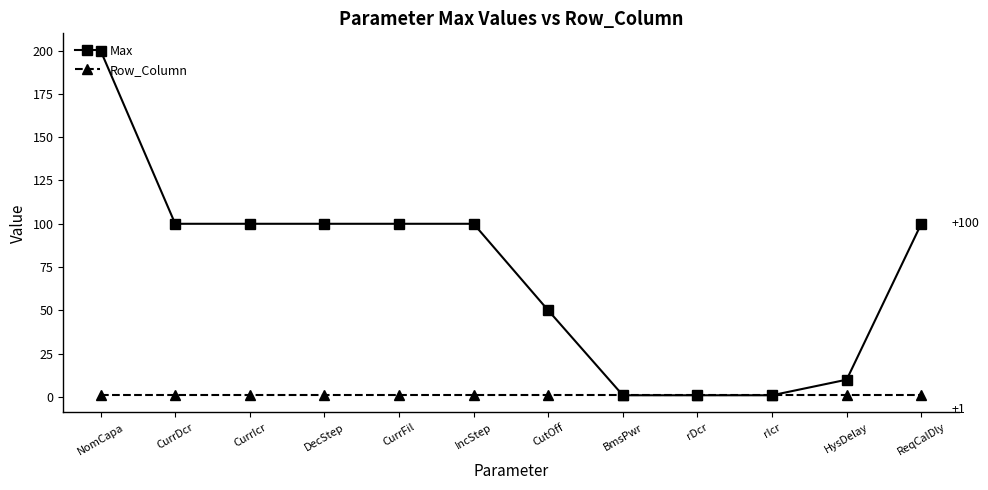

Is it true that Row_Column equals 1 at HysDelay?

True